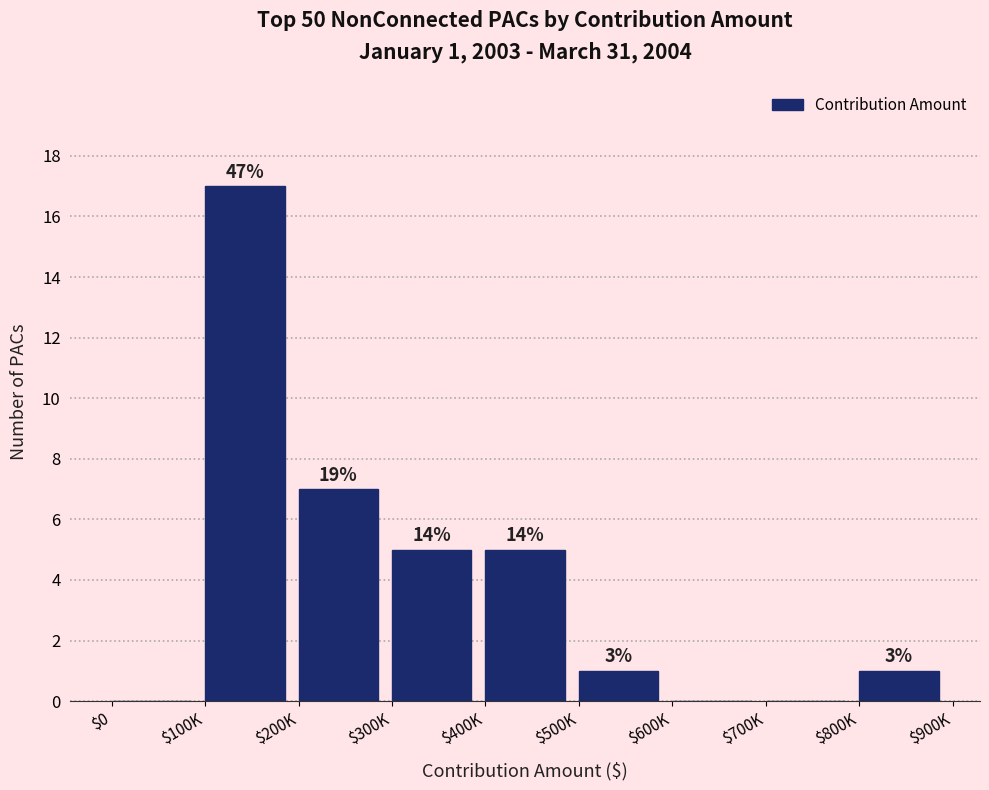

Are the bars horizontal?

No